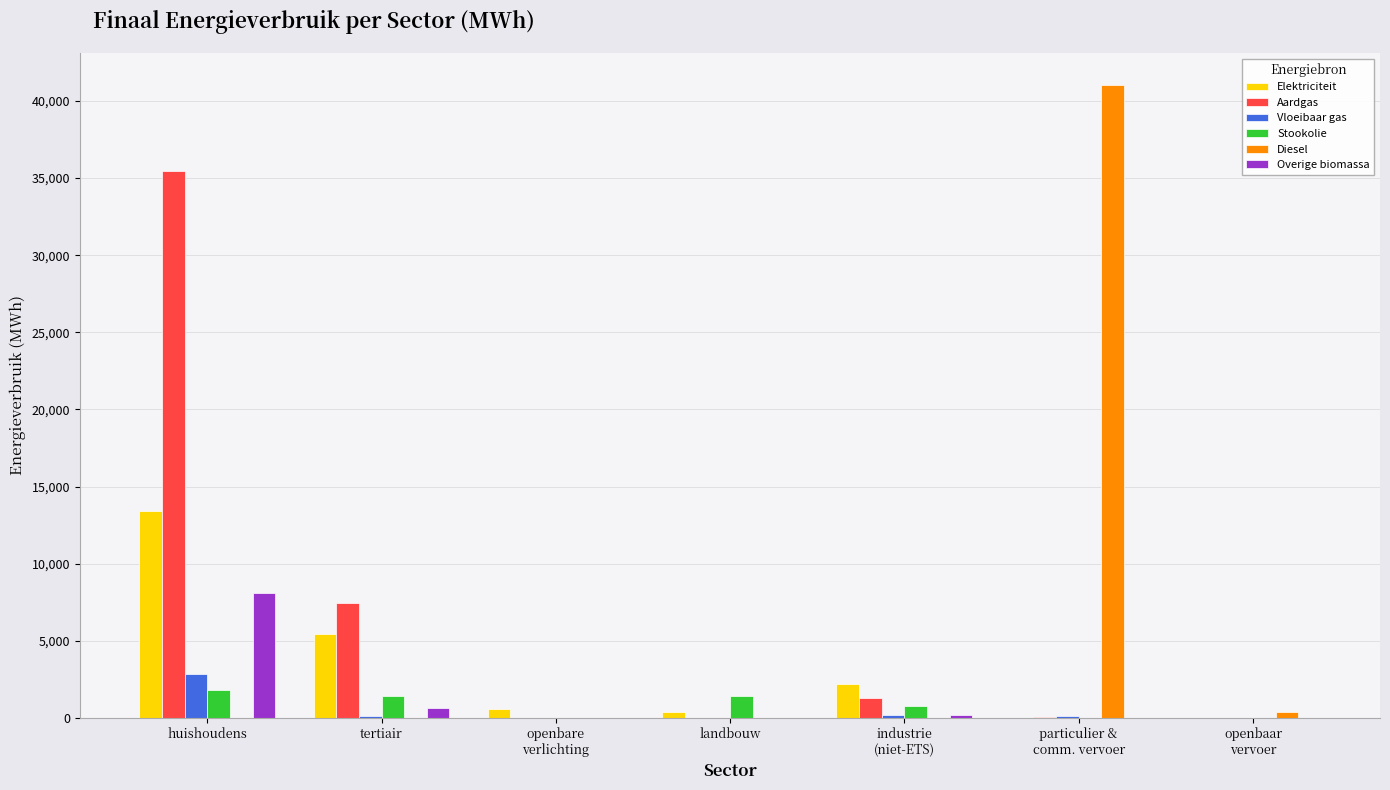

What is the approximate value of Vloeibaar gas at particulier &
comm. vervoer?

120.7